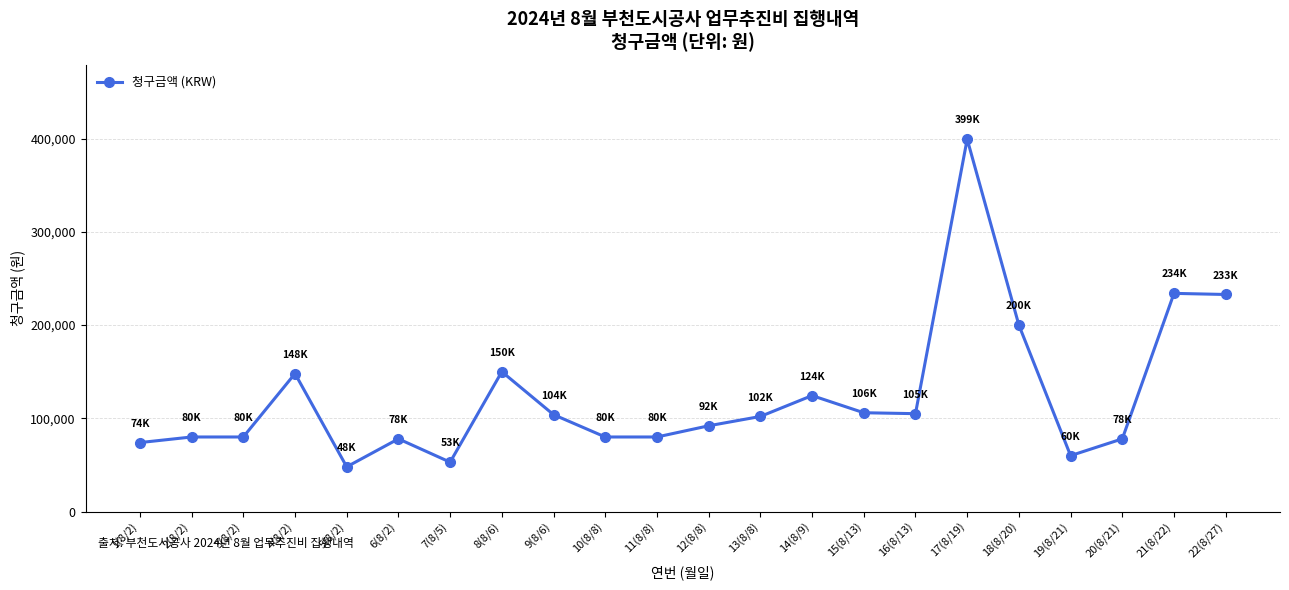

Where is the data nearest to the value 223682?

22(8/27)